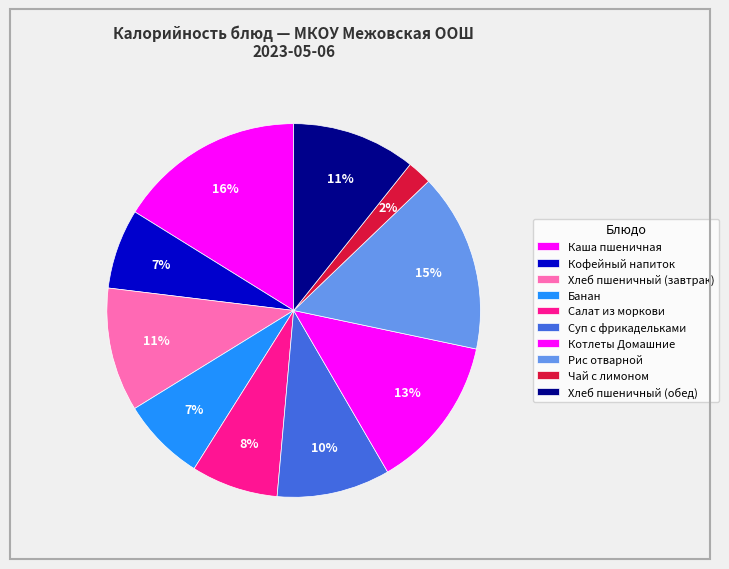

Count the number of slices in the pie.

10